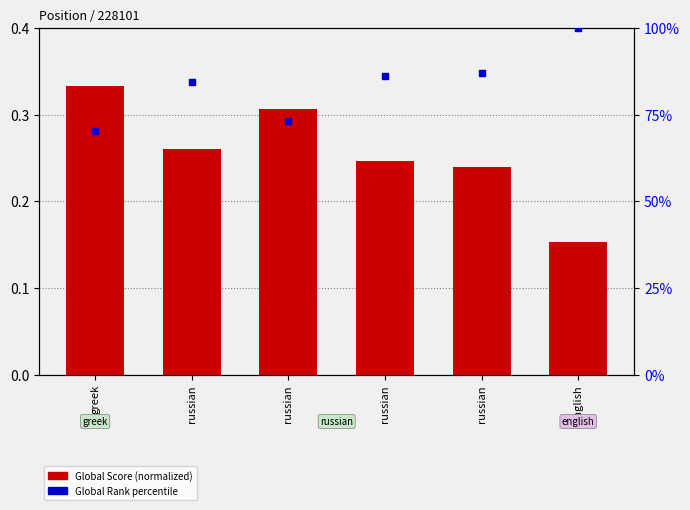

Which series has the largest total across all categories?

Global Rank percentile